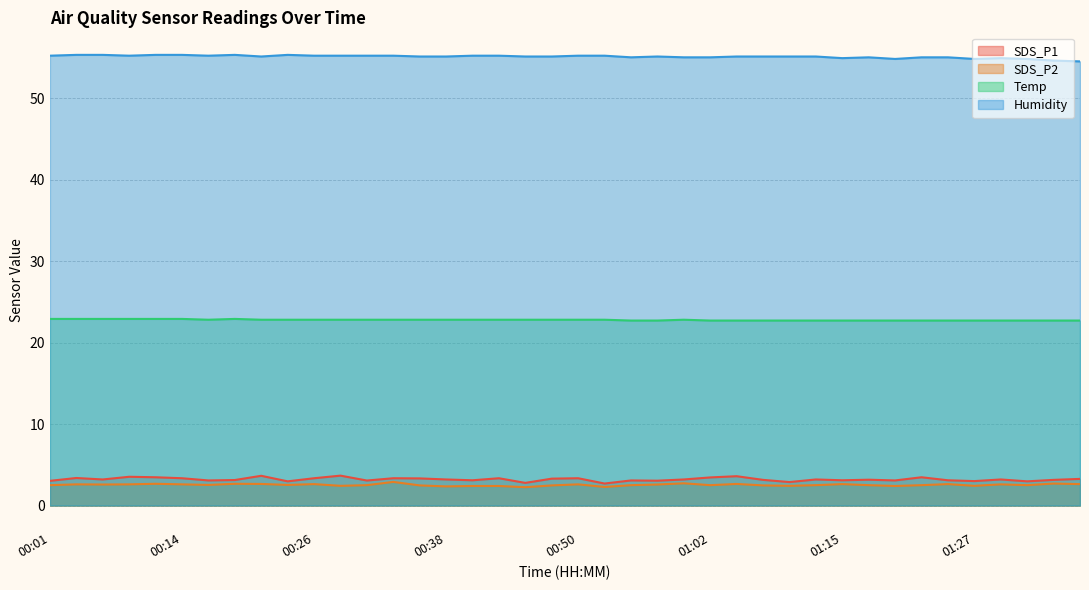

Rank the series by their maximum value, from lowest to highest.

SDS_P2, SDS_P1, Temp, Humidity